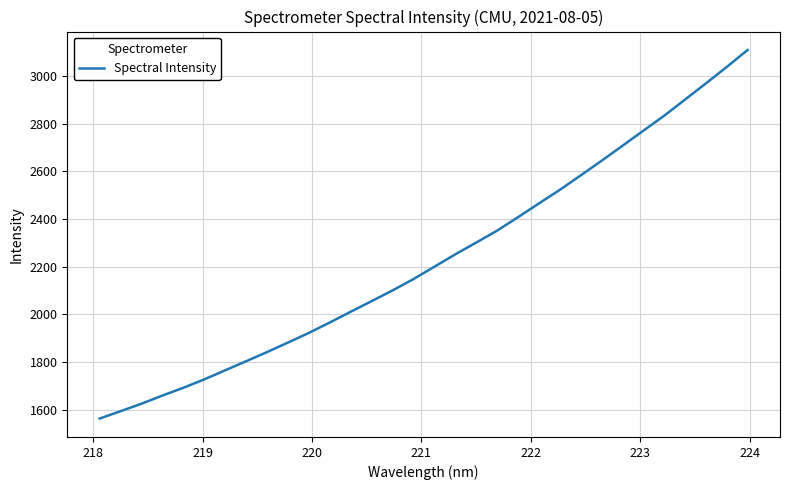

Does the chart have visible grid lines?

Yes